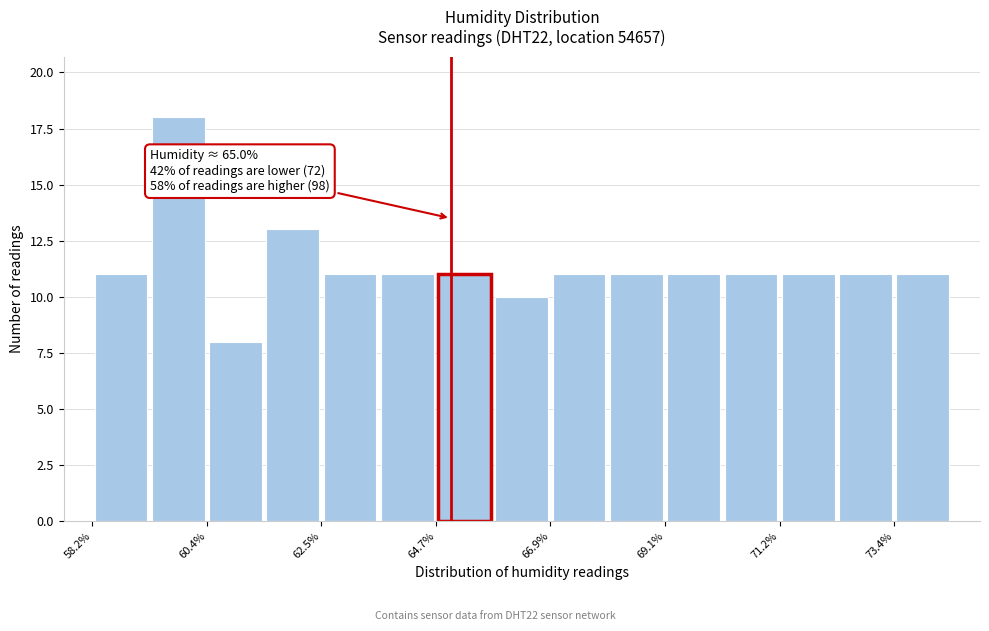

Read against the x-axis, roughly where is the centre of the tallest bar?

60.0